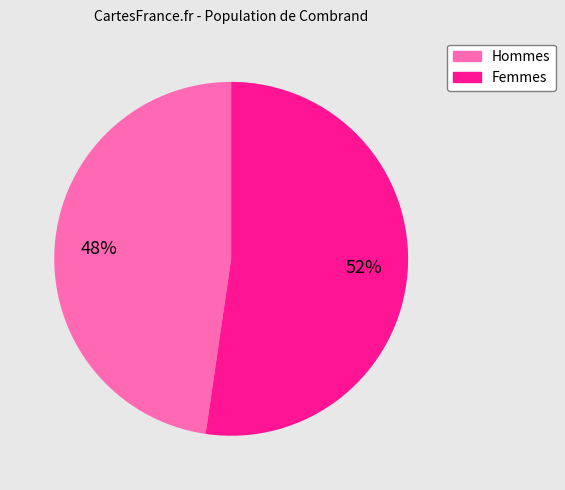

Rank the categories by value from lowest to highest.

Hommes, Femmes